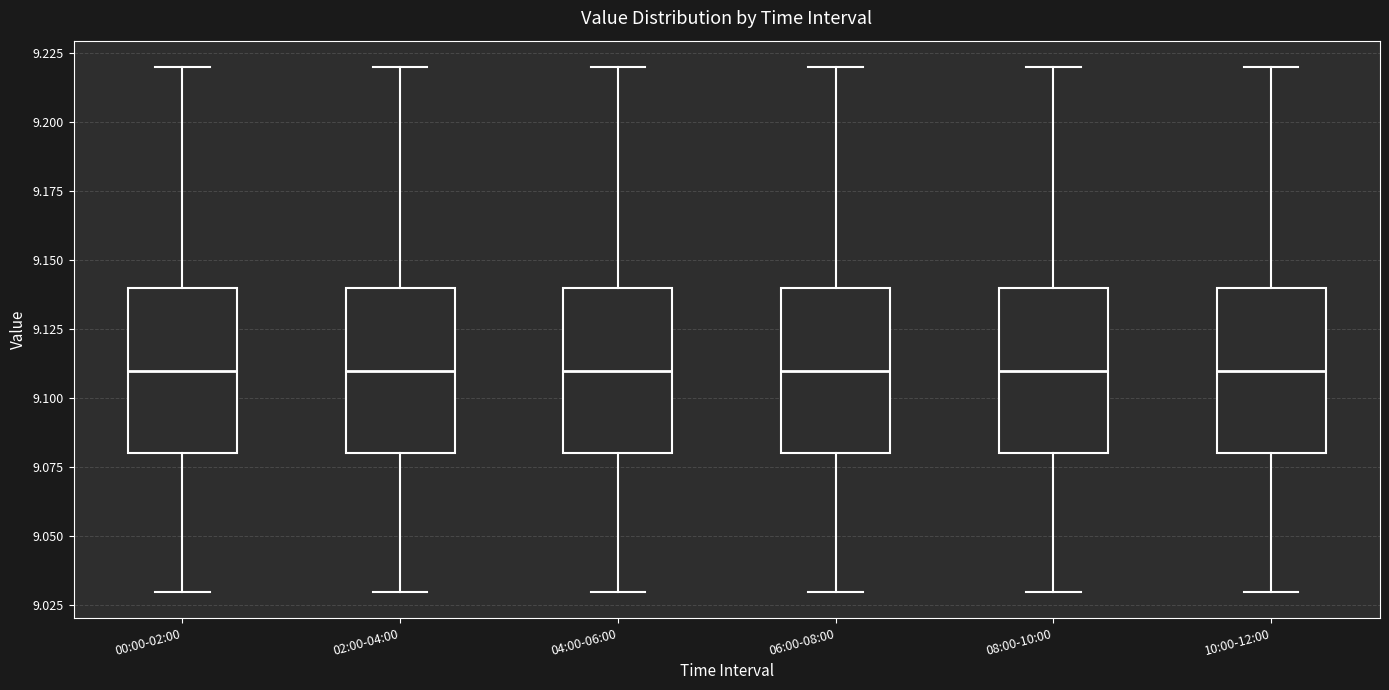

Reading left to right, transcribe this box plot: for each box, give where its median line is, the range the box spans, and where its two whiskers end, as read against the y-axis. The values are not printed on the chart, so give them approximately, as read against the axis.

00:00-02:00: median 9.11, box 9.08 to 9.14, whiskers 9.03 to 9.22
02:00-04:00: median 9.11, box 9.08 to 9.14, whiskers 9.03 to 9.22
04:00-06:00: median 9.11, box 9.08 to 9.14, whiskers 9.03 to 9.22
06:00-08:00: median 9.11, box 9.08 to 9.14, whiskers 9.03 to 9.22
08:00-10:00: median 9.11, box 9.08 to 9.14, whiskers 9.03 to 9.22
10:00-12:00: median 9.11, box 9.08 to 9.14, whiskers 9.03 to 9.22